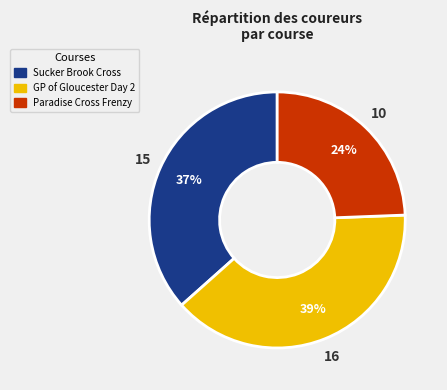

To the nearest percent, what portion does Paradise Cross Frenzy represent?

24%